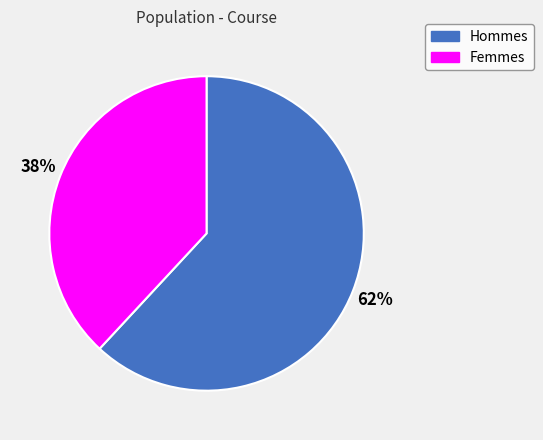

How many slices are in this pie chart?

2